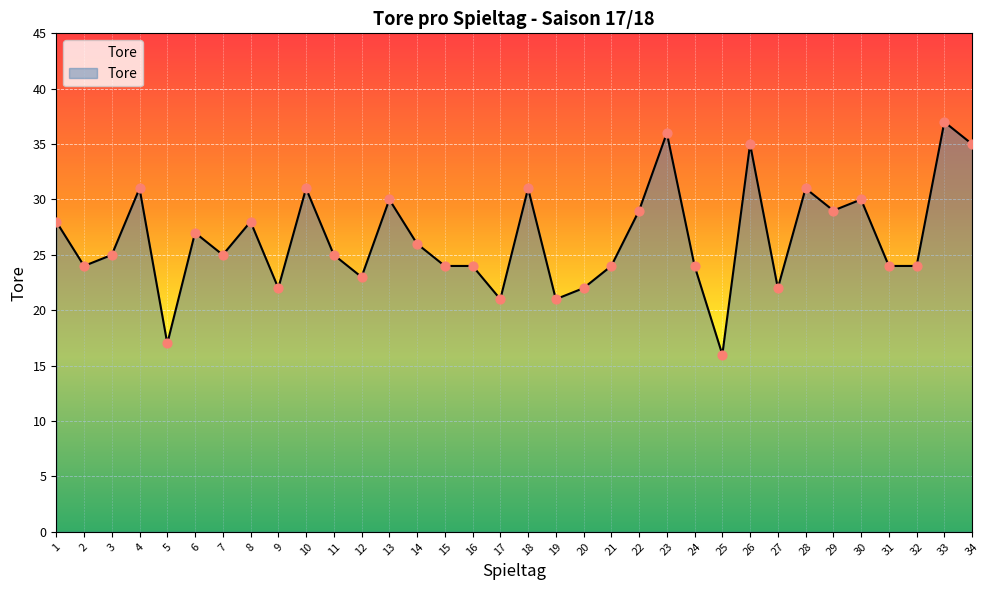

Approximately how many times larger is the value at 24 compared to 26?

0.7